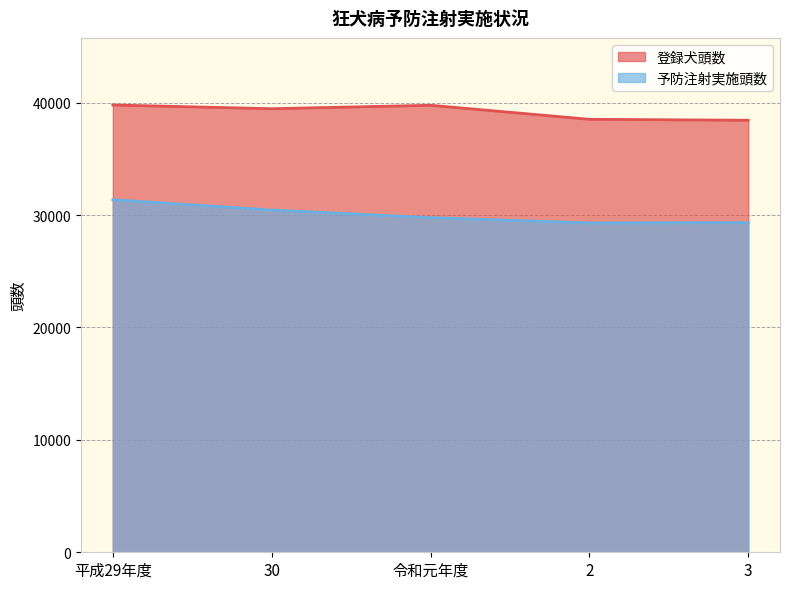

Rank the categories by 予防注射実施頭数 value from highest to lowest.

平成29年度, 30, 令和元年度, 3, 2